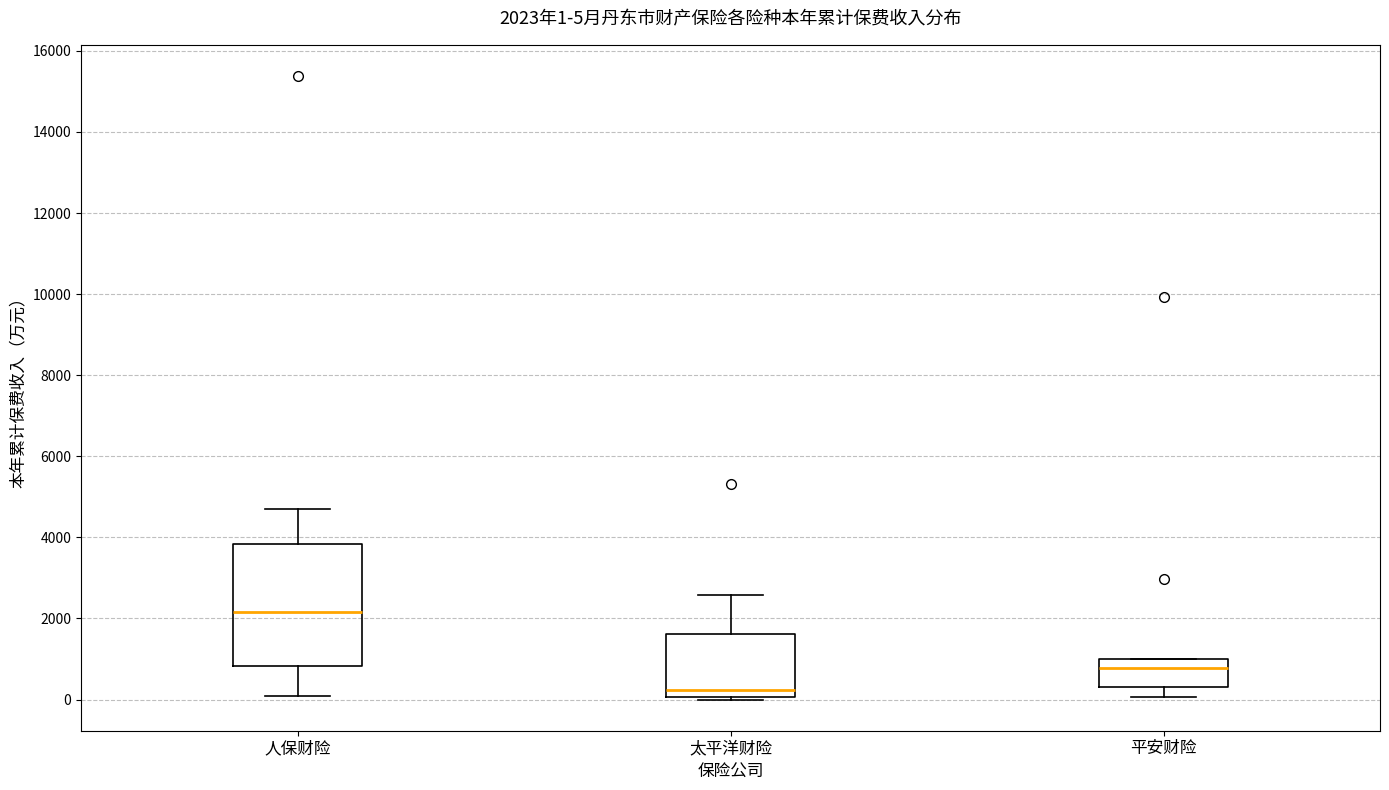

Comparing the boxes themselves (not the whiskers), which one is the tallest?

人保财险